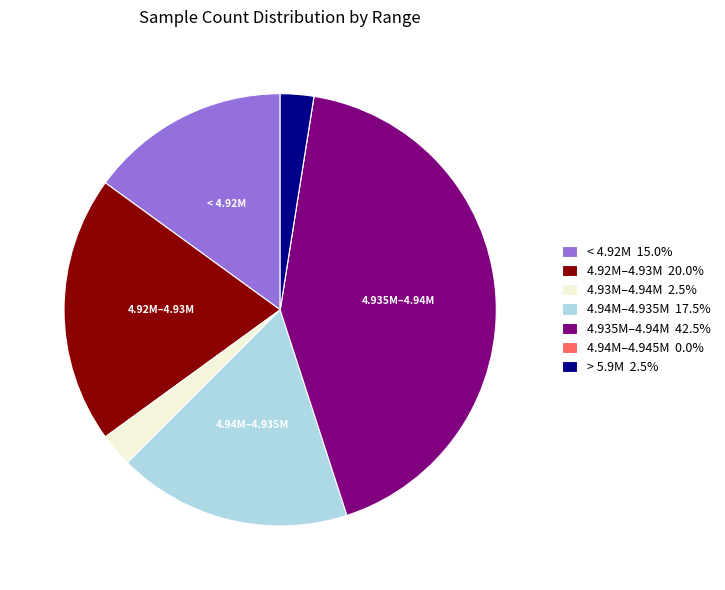

Does 4.93M–4.94M 2.5% account for over 50% of the chart?

No